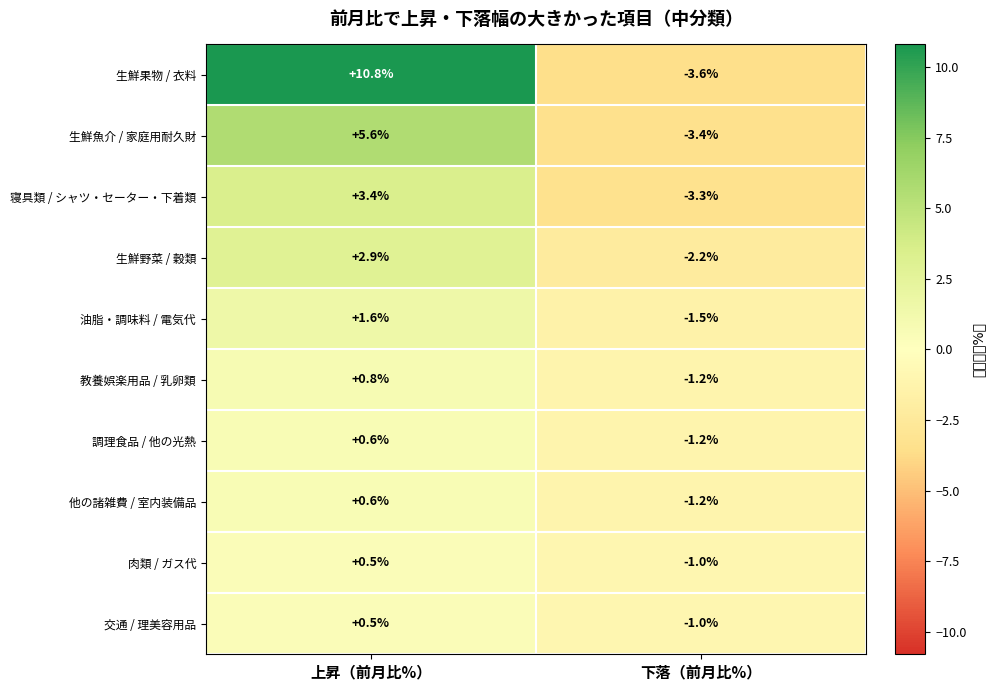

Is it true that 生鮮野菜 / 穀類 equals -3.3 at 下落（前月比%）?

False